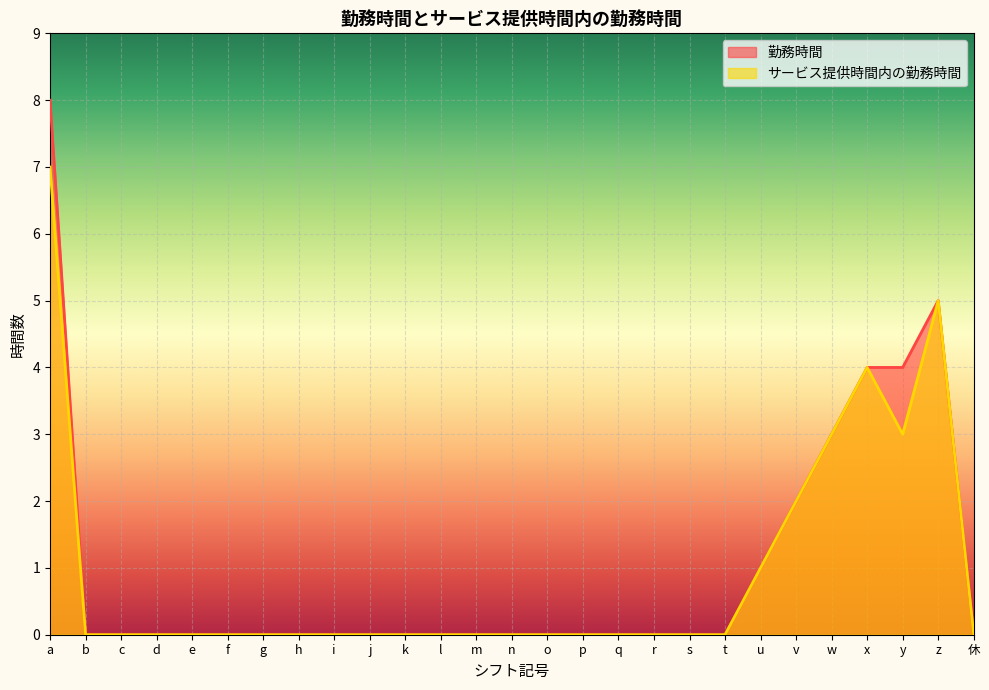

Reading left to right, transcribe all the data shown in this chart.

勤務時間: 8	0	0	0	0	0	0	0	0	0	0	0	0	0	0	0	0	0	0	0	1	2	3	4	4	5	0
サービス提供時間内の勤務時間: 7	0	0	0	0	0	0	0	0	0	0	0	0	0	0	0	0	0	0	0	1	2	3	4	3	5	0